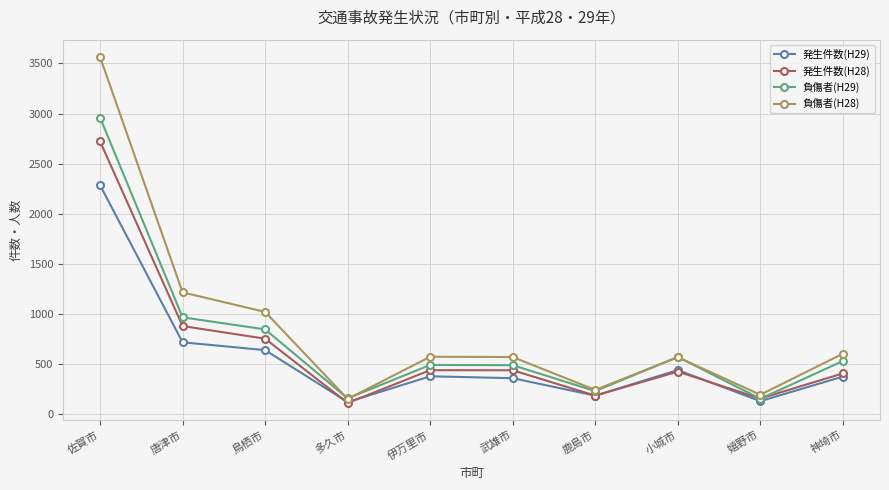

The 発生件数(H29) series shows 379 at 伊万里市. True or false?

True